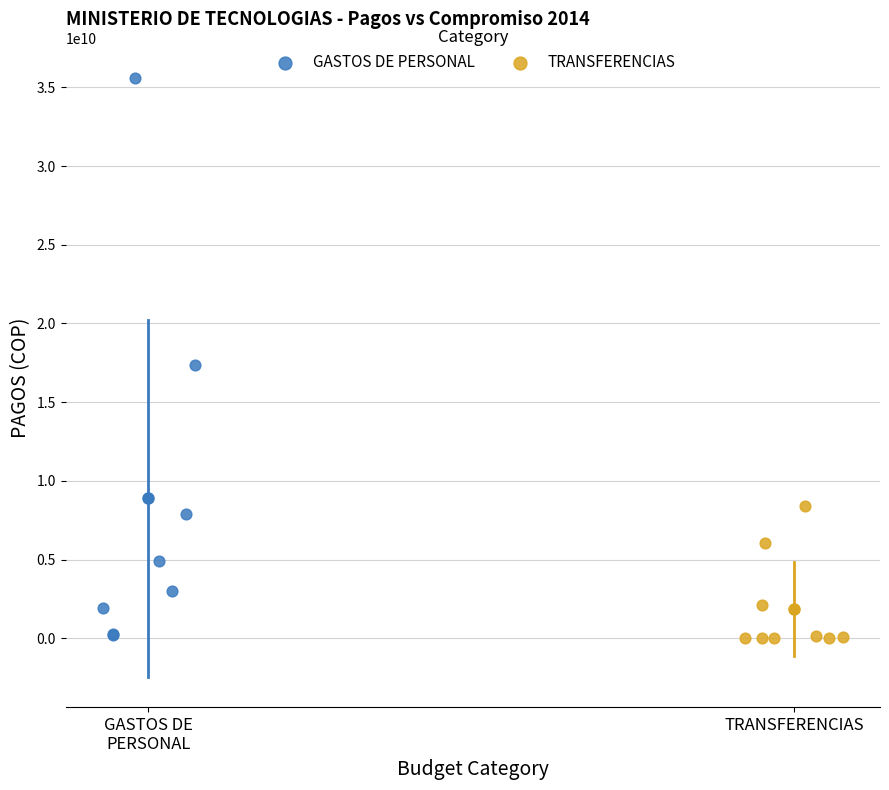

Which series has the widest spread of Y values?

GASTOS DE PERSONAL